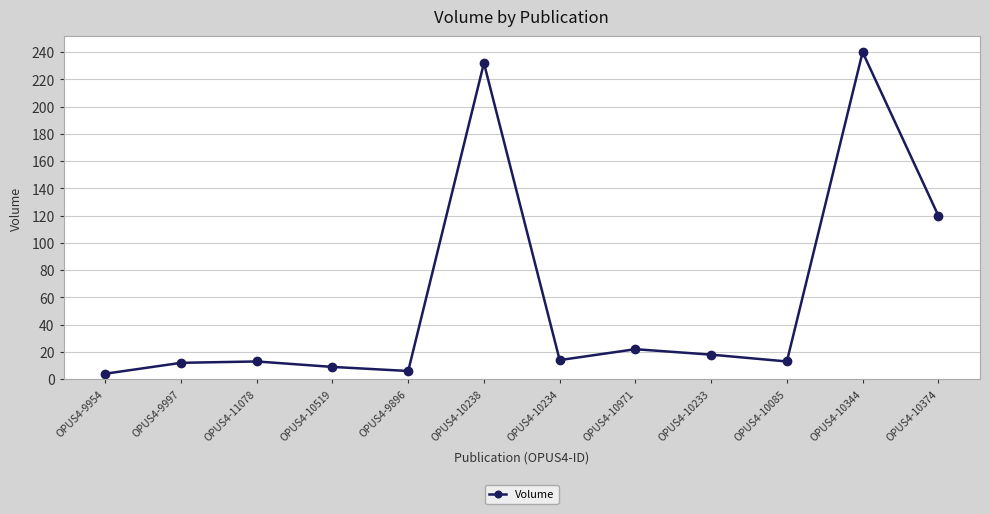

Approximately how many times larger is the value at OPUS4-11078 compared to OPUS4-10971?

0.6